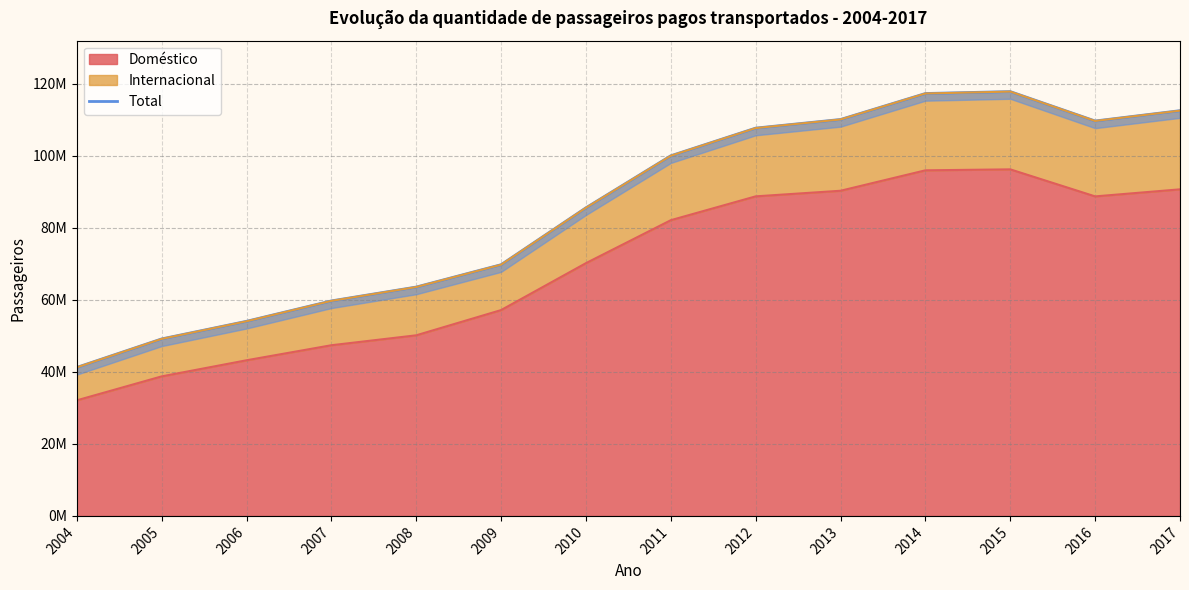

What is the sum of all values?

1197496759